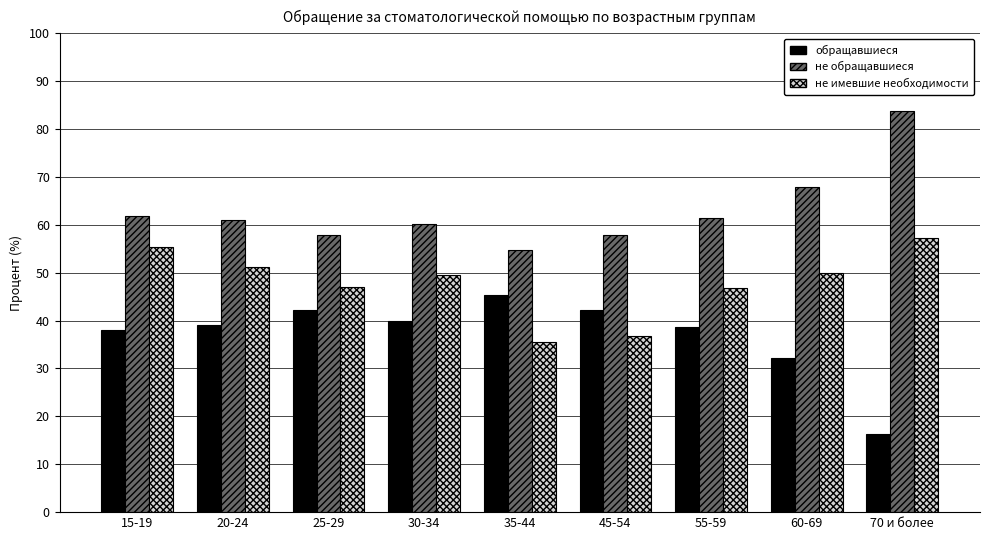

What is the spread (max minus min) of values at 15-19?

23.8